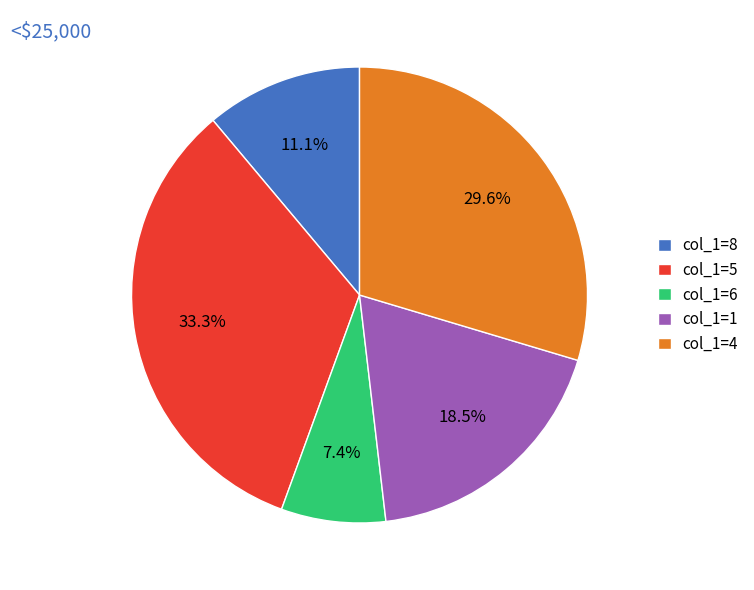

Rank the categories by value from lowest to highest.

col_1=6, col_1=8, col_1=1, col_1=4, col_1=5